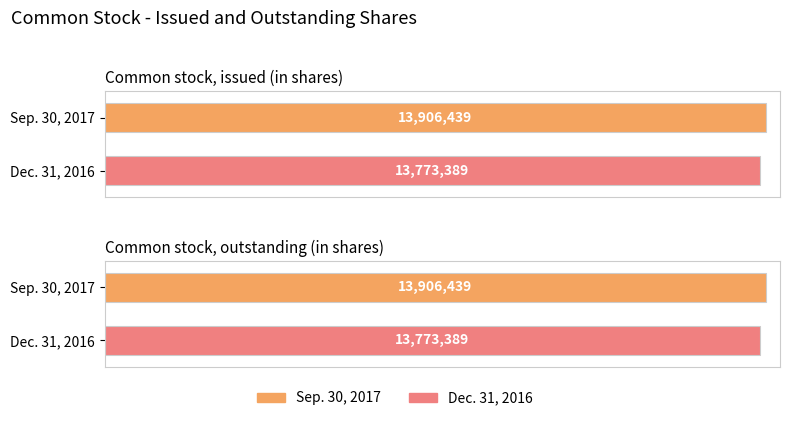

What position from the left is Common stock, outstanding (in shares)?

2